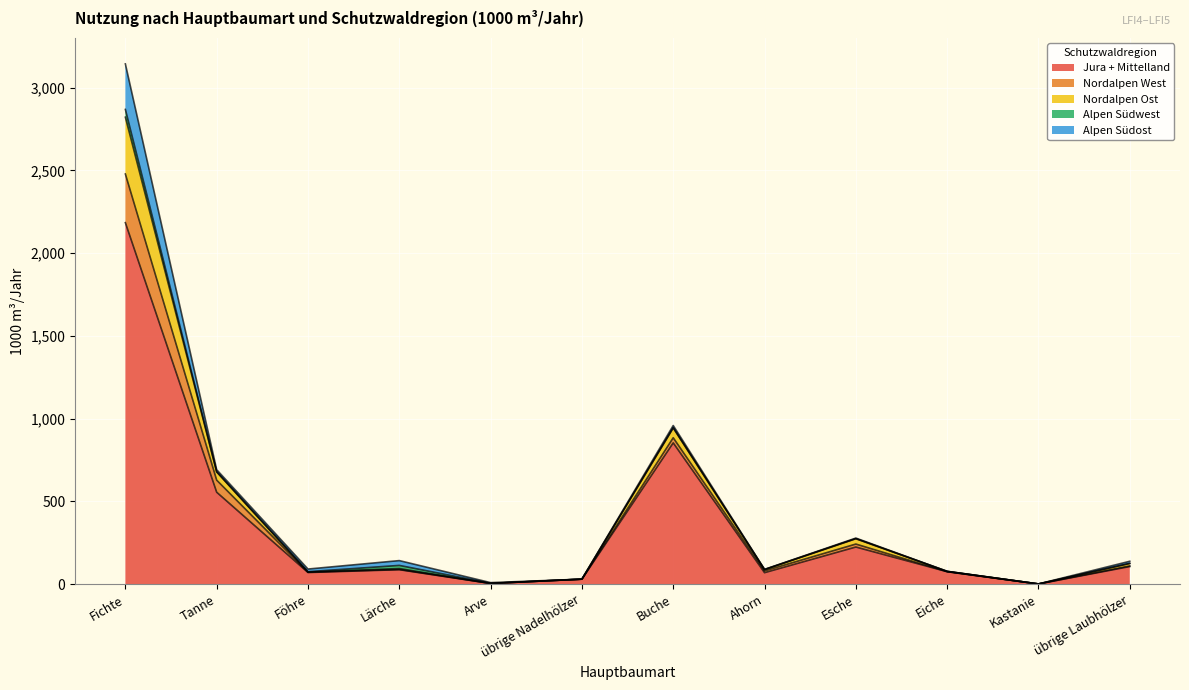

Between Tanne and Fichte, which is larger?

Fichte